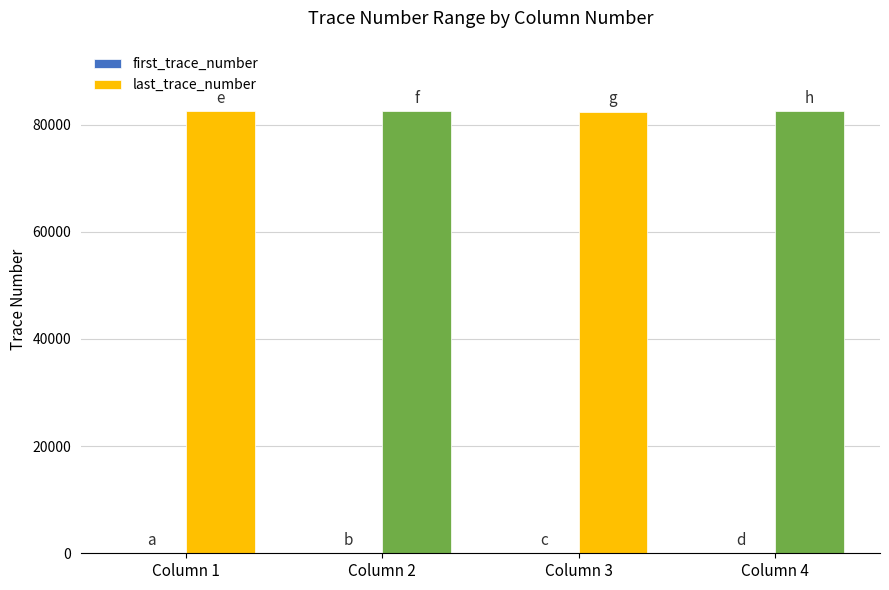

Which series has the largest total across all categories?

last_trace_number